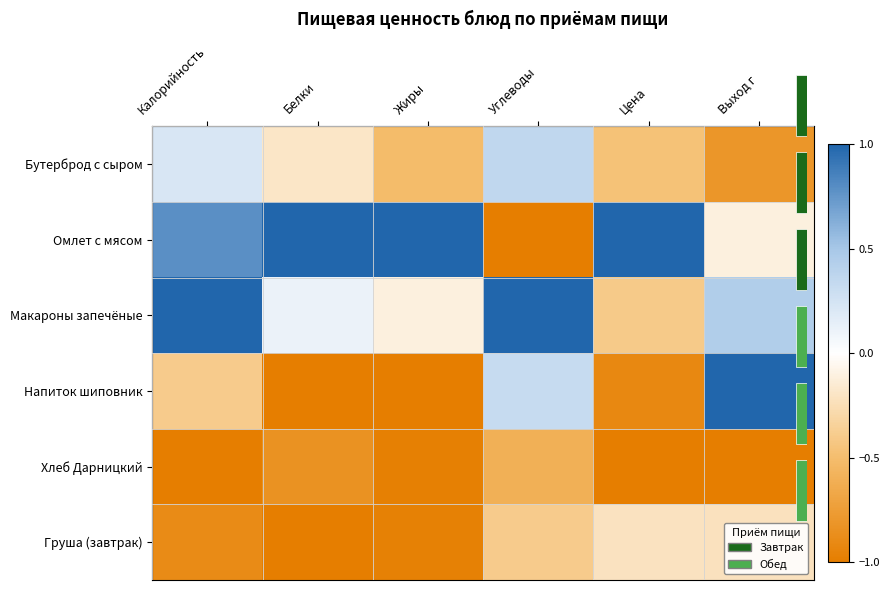

Between Углеводы and Жиры, which is larger?

Углеводы